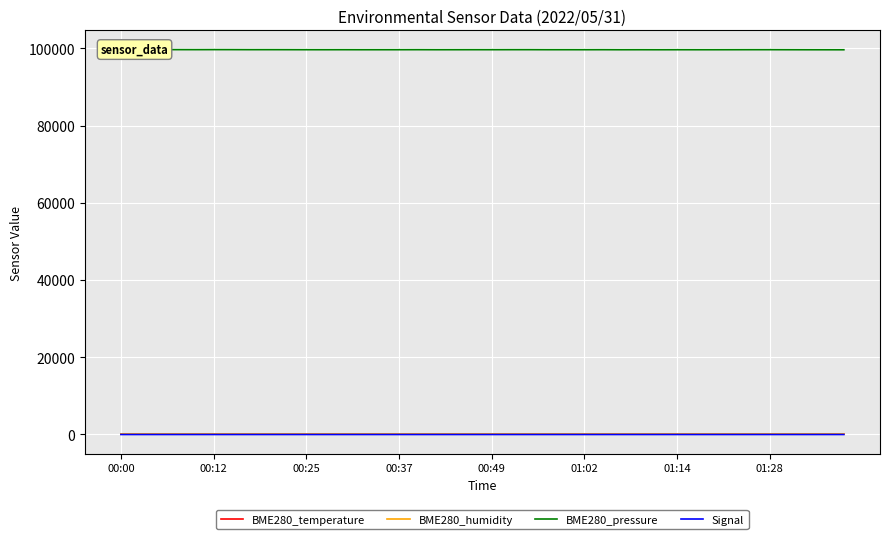

Count the number of data series in this chart.

4